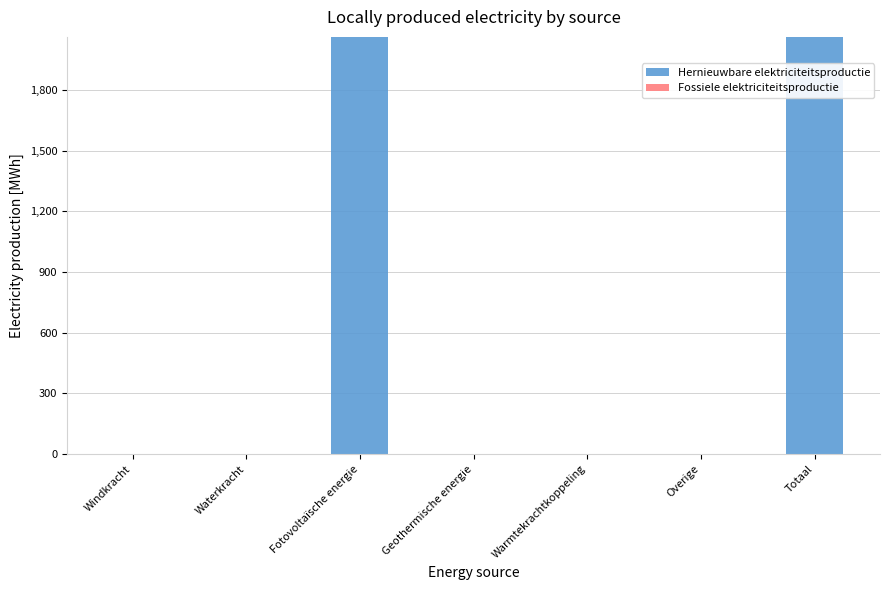

What is the maximum value shown in the chart?

2062.6